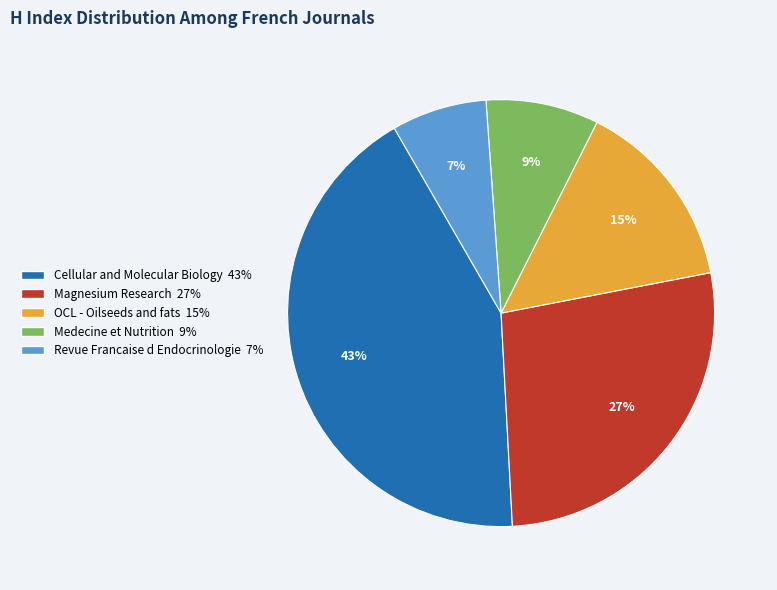

Count the number of slices in the pie.

5